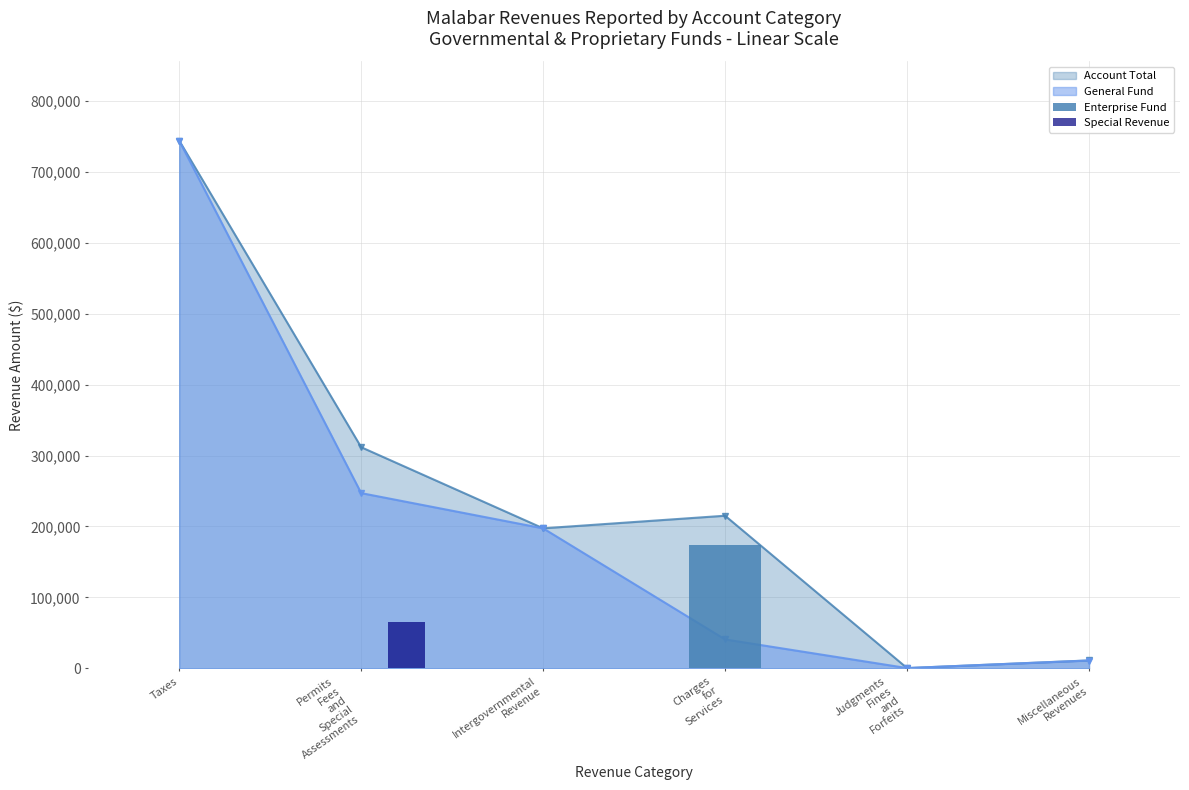

How many data points in Enterprise Fund are above 0?

2